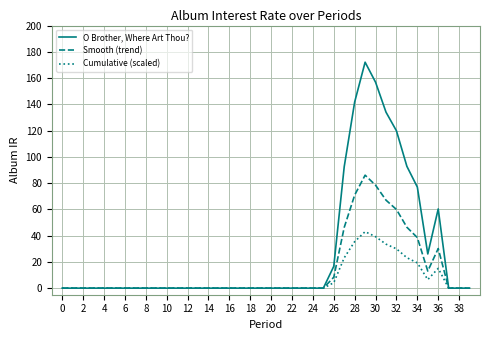

Which series has the largest total across all categories?

O Brother, Where Art Thou?